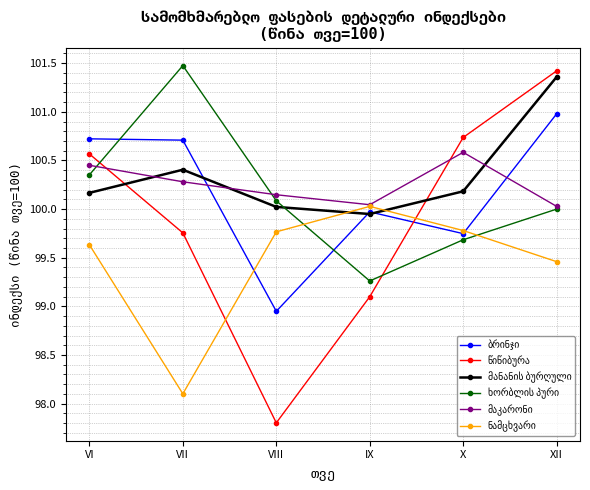

What is the spread (max minus min) of values at VII?

3.4